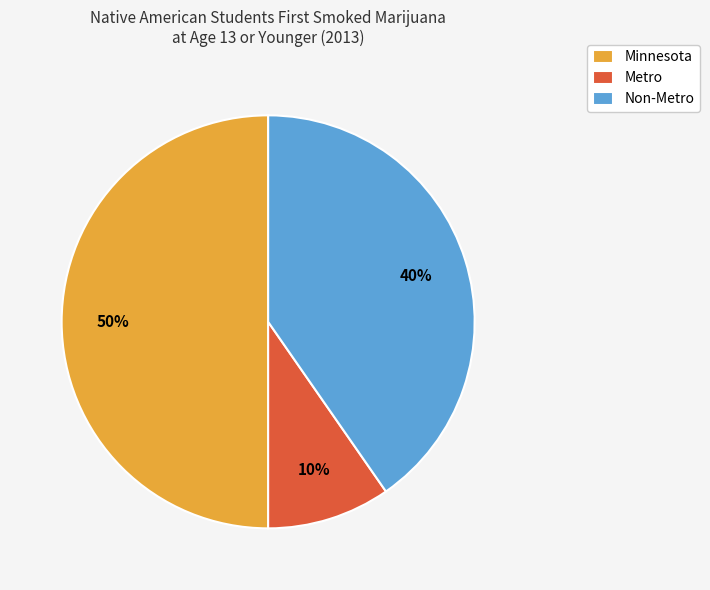

To the nearest percent, what is the average slice percentage?

33%